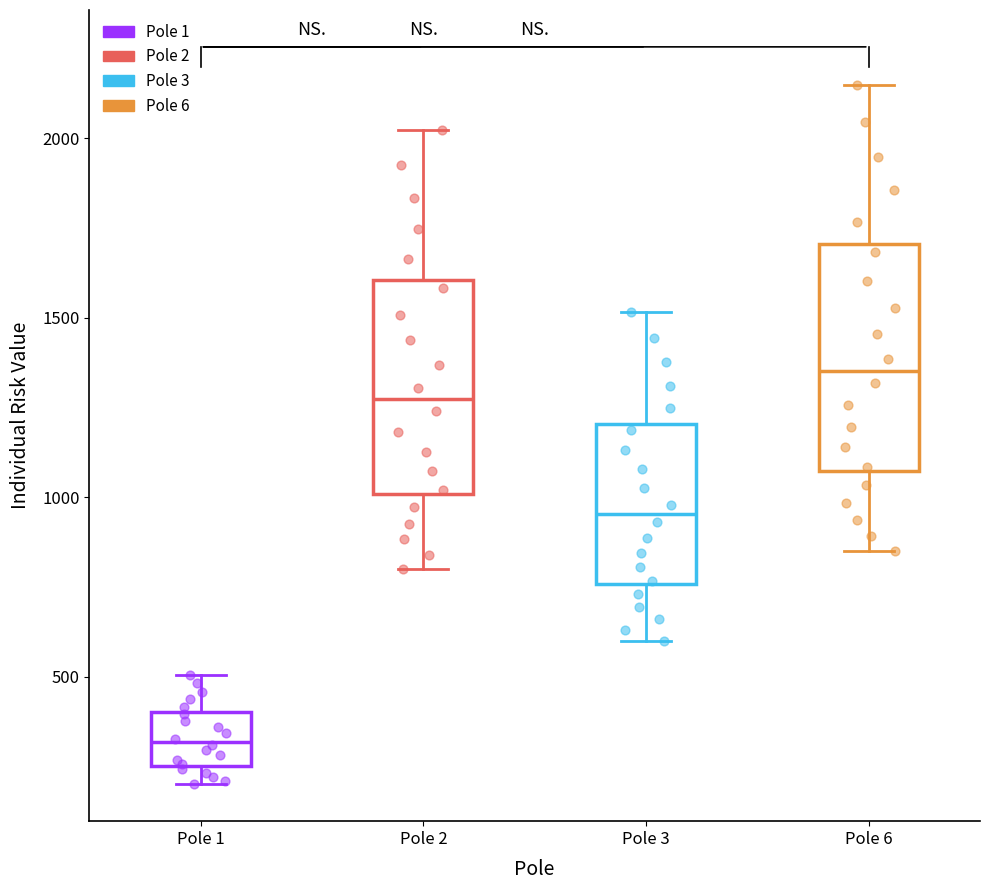

Reading left to right, read every box against the y-axis: the position of its median line, the range the box covers, and the ends of its whiskers. The values are not printed on the chart, so give them approximately, as read against the axis.

Pole 1: median 300, box 250 to 400, whiskers 200 to 500
Pole 2: median 1250, box 1000 to 1600, whiskers 800 to 2000
Pole 3: median 950, box 750 to 1200, whiskers 600 to 1500
Pole 6: median 1350, box 1050 to 1700, whiskers 850 to 2150